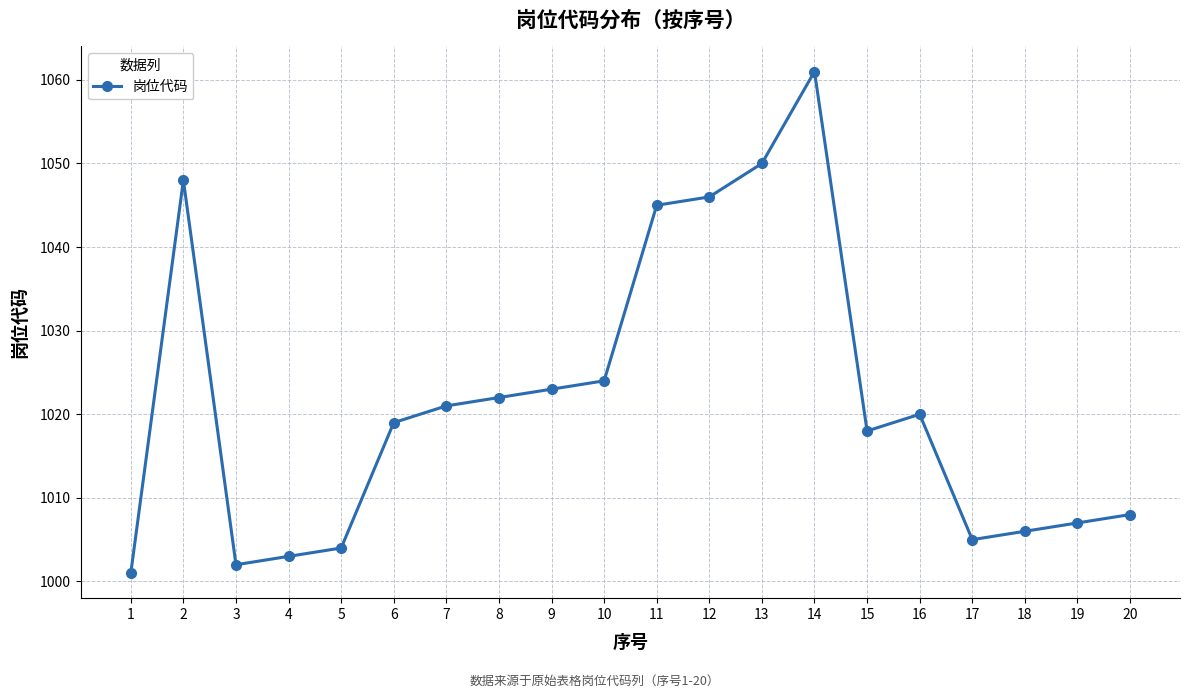

Reading left to right, extract all data points from this chart.

1=1001	2=1048	3=1002	4=1003	5=1004	6=1019	7=1021	8=1022	9=1023	10=1024	11=1045	12=1046	13=1050	14=1061	15=1018	16=1020	17=1005	18=1006	19=1007	20=1008